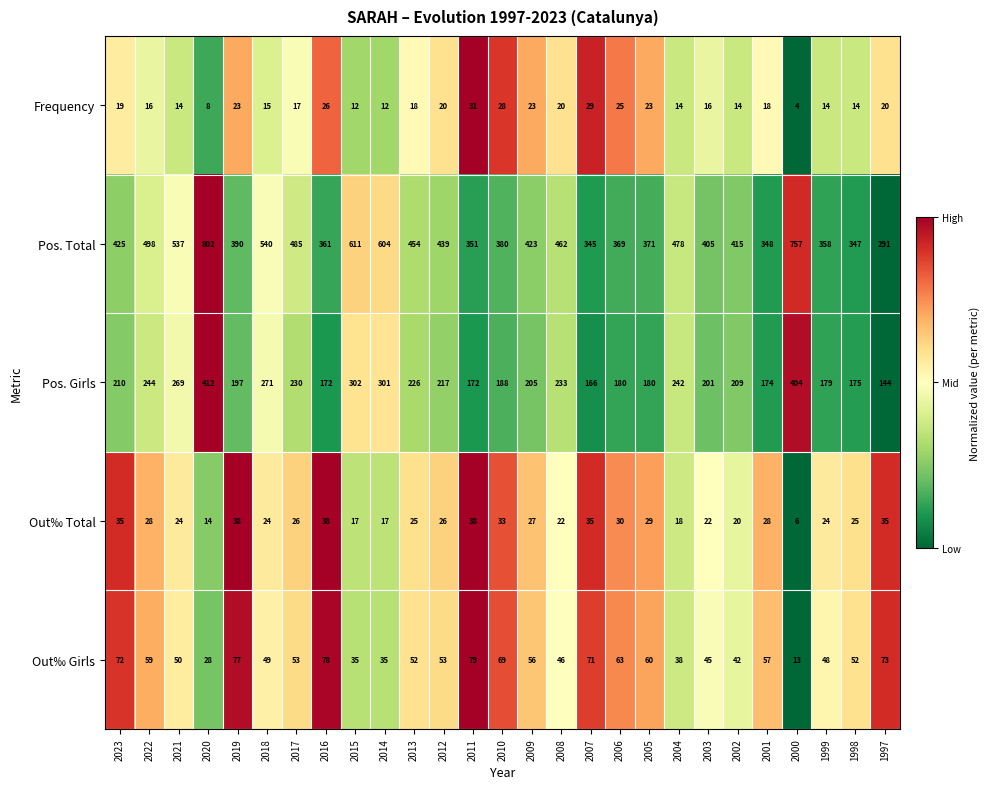

What is the difference between the second highest and minimum values in the Out‰ Total series?

32